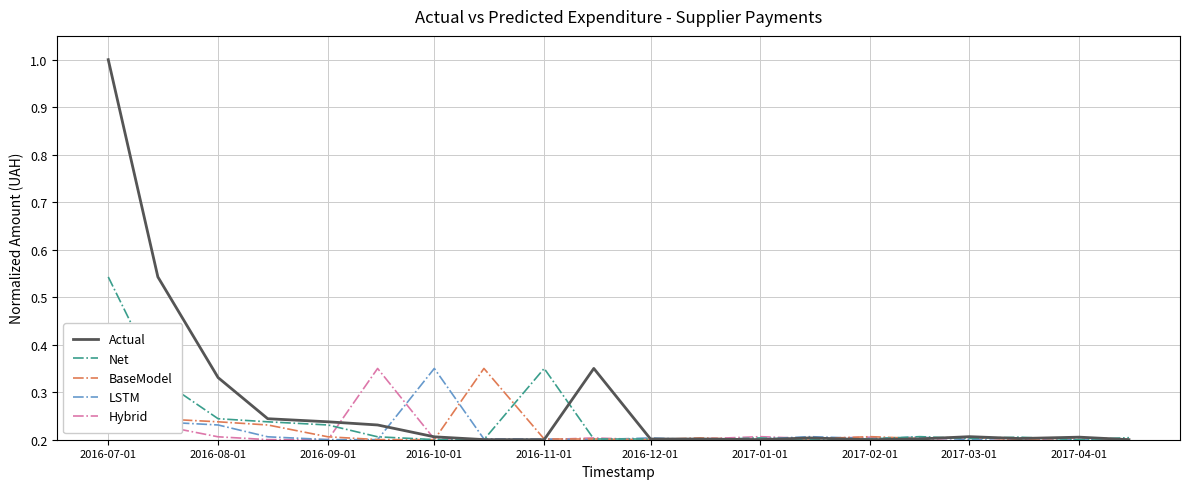

What are all the series names shown in the legend?

Actual, Net, BaseModel, LSTM, Hybrid